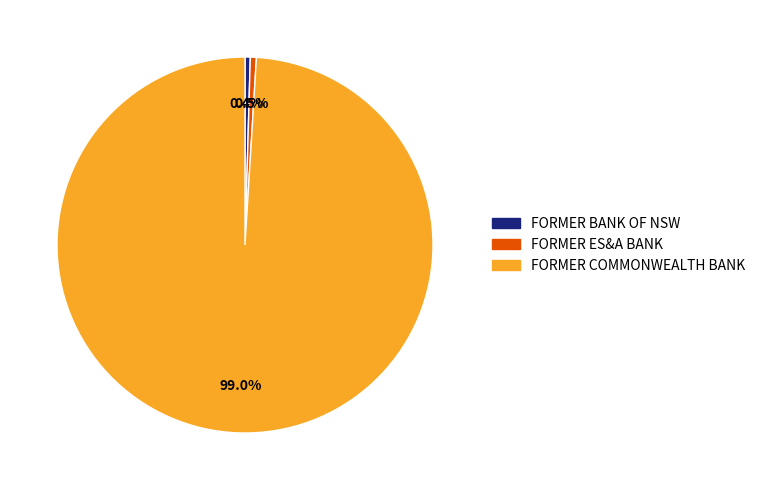

Is there any slice that represents more than half of the pie?

Yes